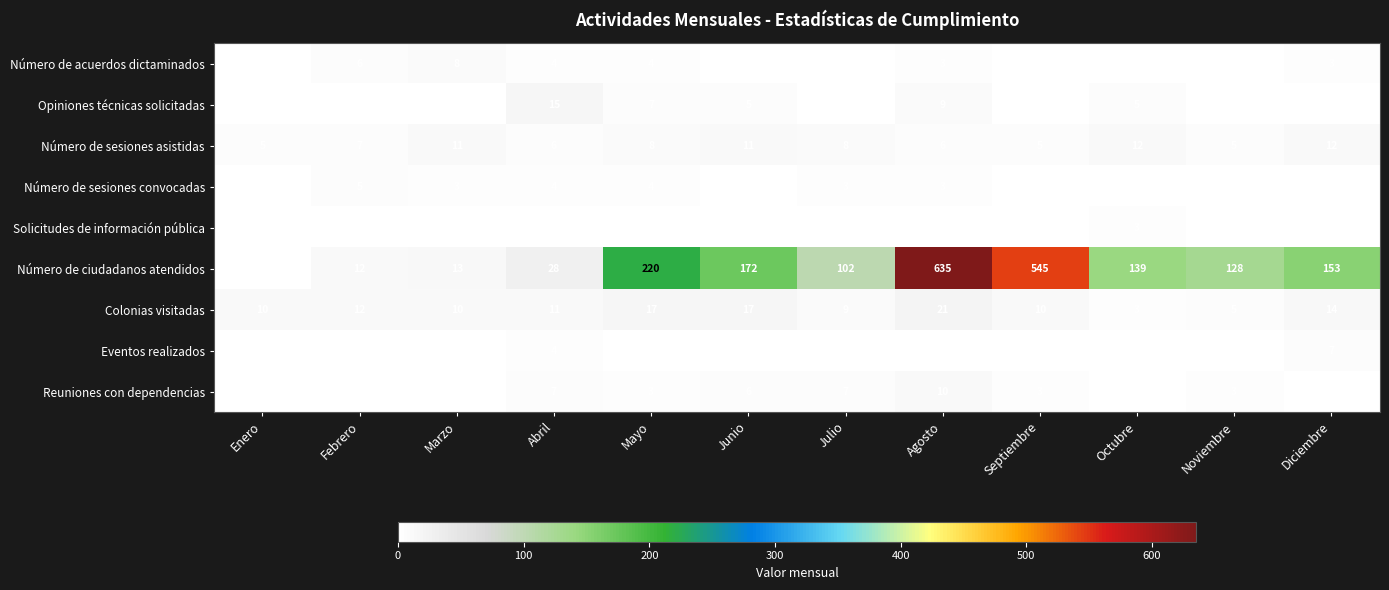

Is it true that Número de sesiones asistidas equals 5 at Enero?

True